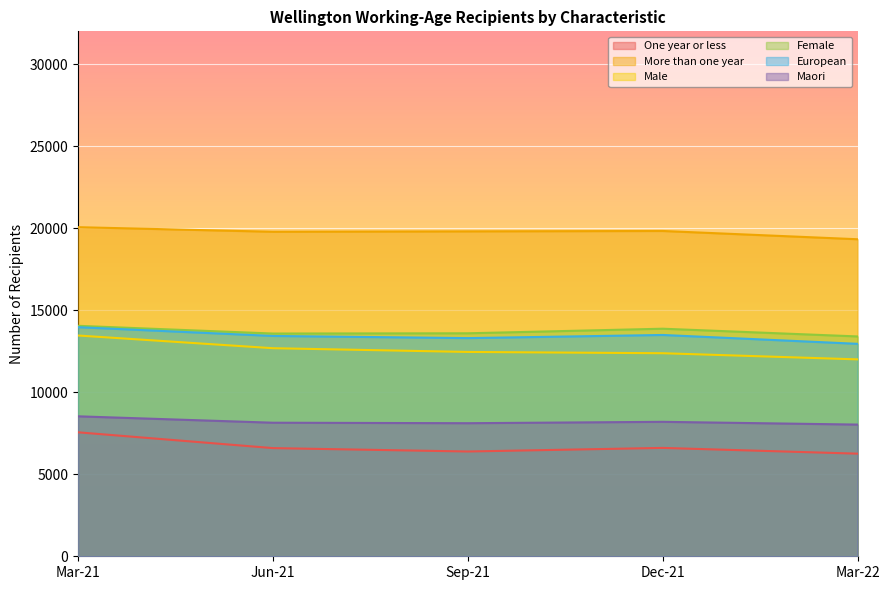

How many lines are shown in the chart?

6